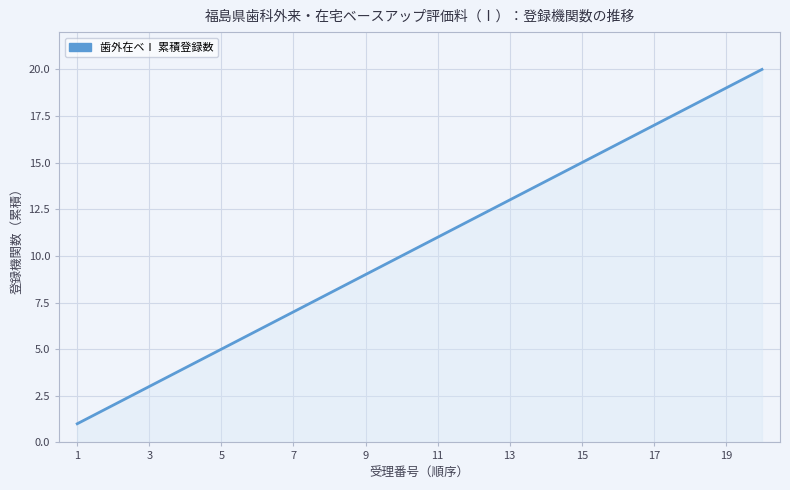

What is the maximum value shown in the chart?

20.0